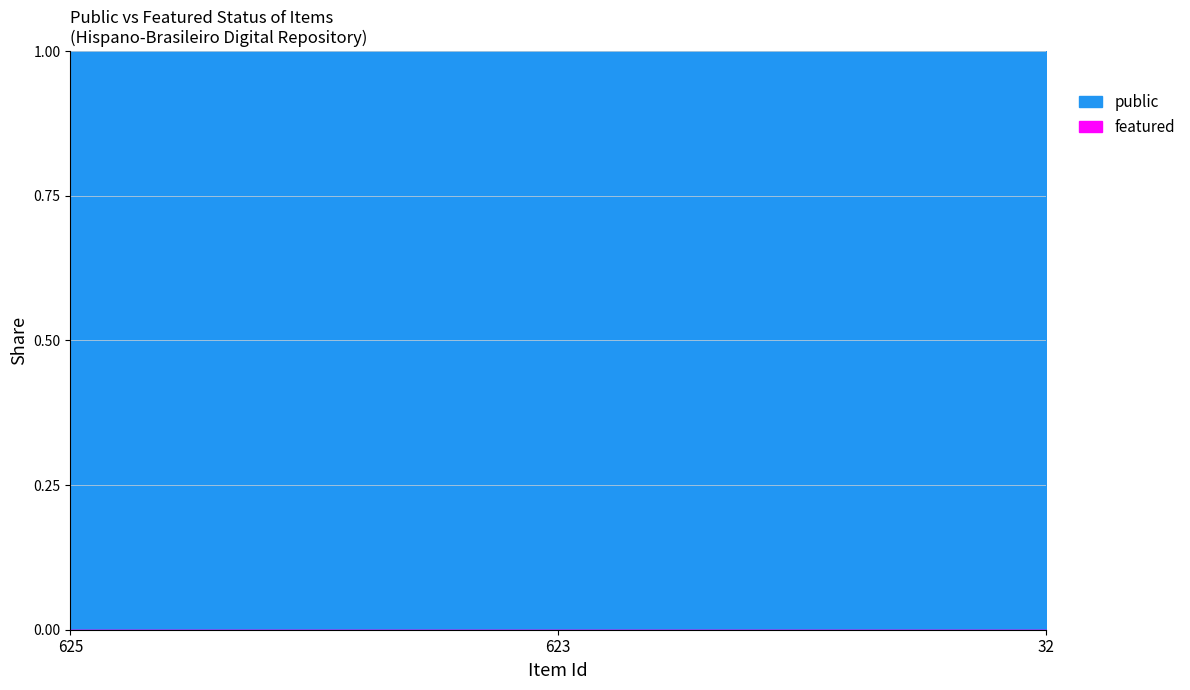

Reading right to left, transcribe all the data shown in this chart.

public: 32=1	623=1	625=1
featured: 32=0	623=0	625=0